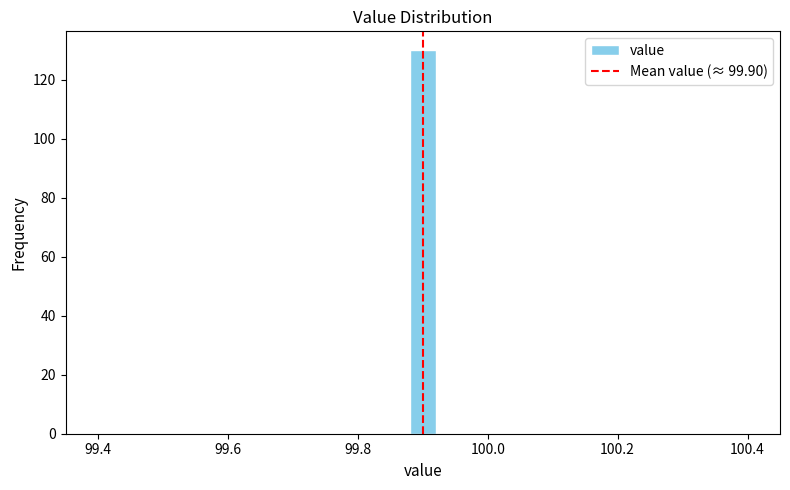

Read against the x-axis, roughly where is the centre of the tallest bar?

99.90